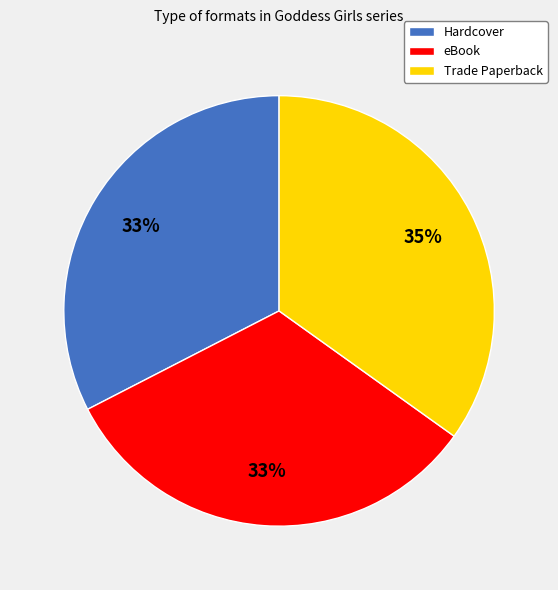

Which has a higher value, eBook or Trade Paperback?

Trade Paperback